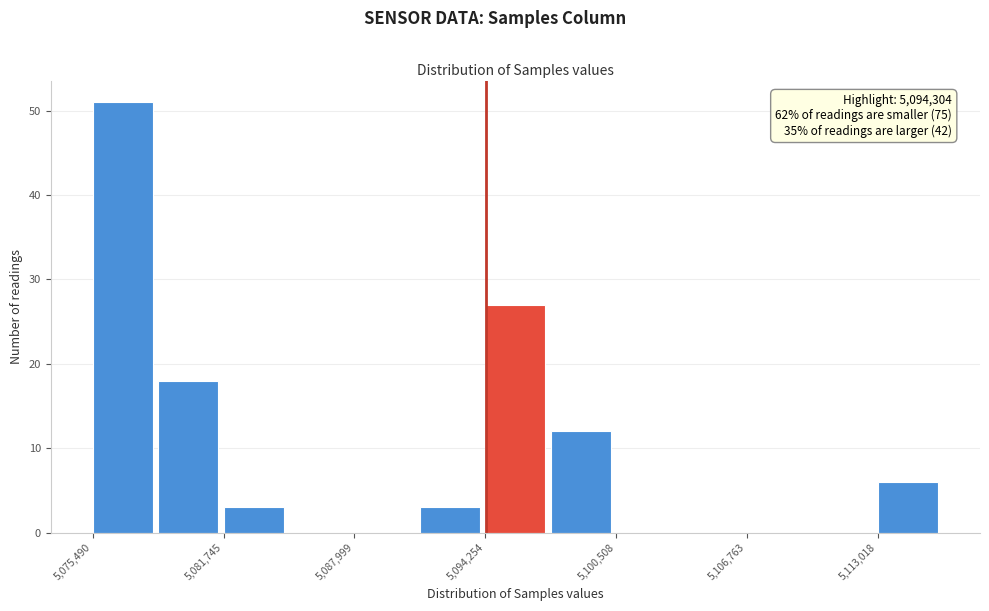

Read against the x-axis, roughly where is the centre of the tallest bar?

5077000